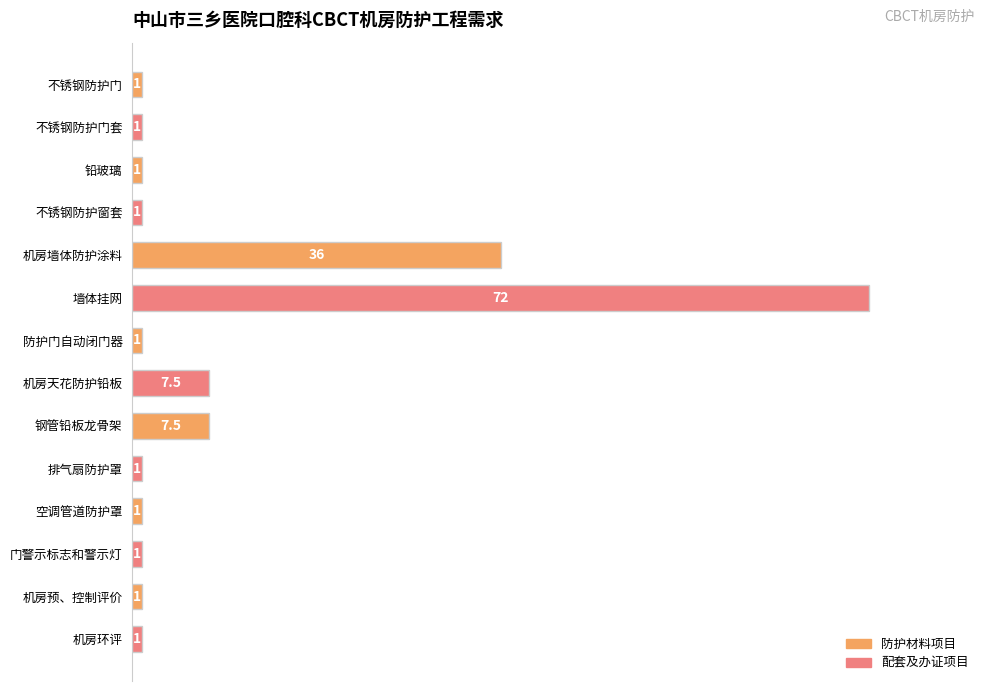

Does the chart contain any negative values?

No